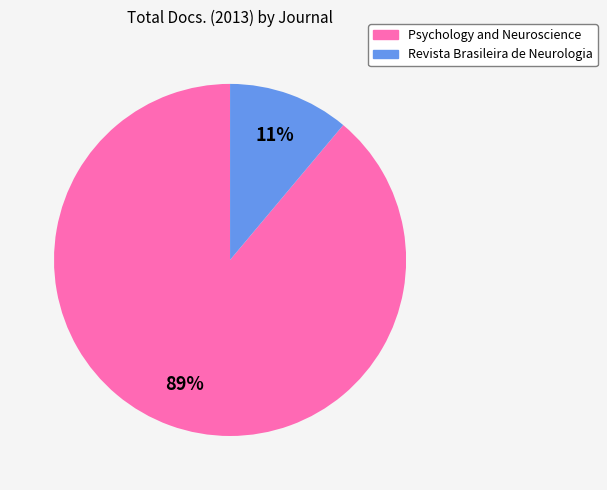

Count the number of slices in the pie.

2